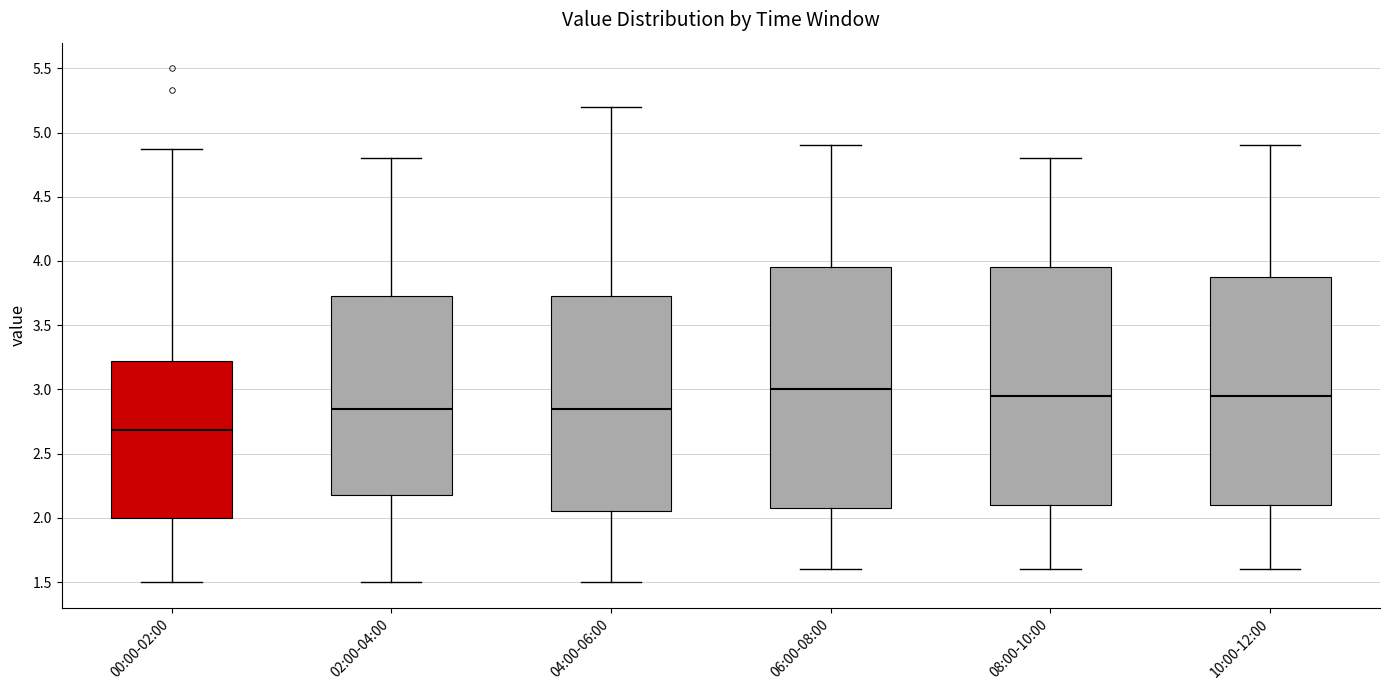

Where is the upper edge of the box for 08:00-10:00 on the y-axis? The values are not printed on the chart, so give them approximately, as read against the axis.

3.95